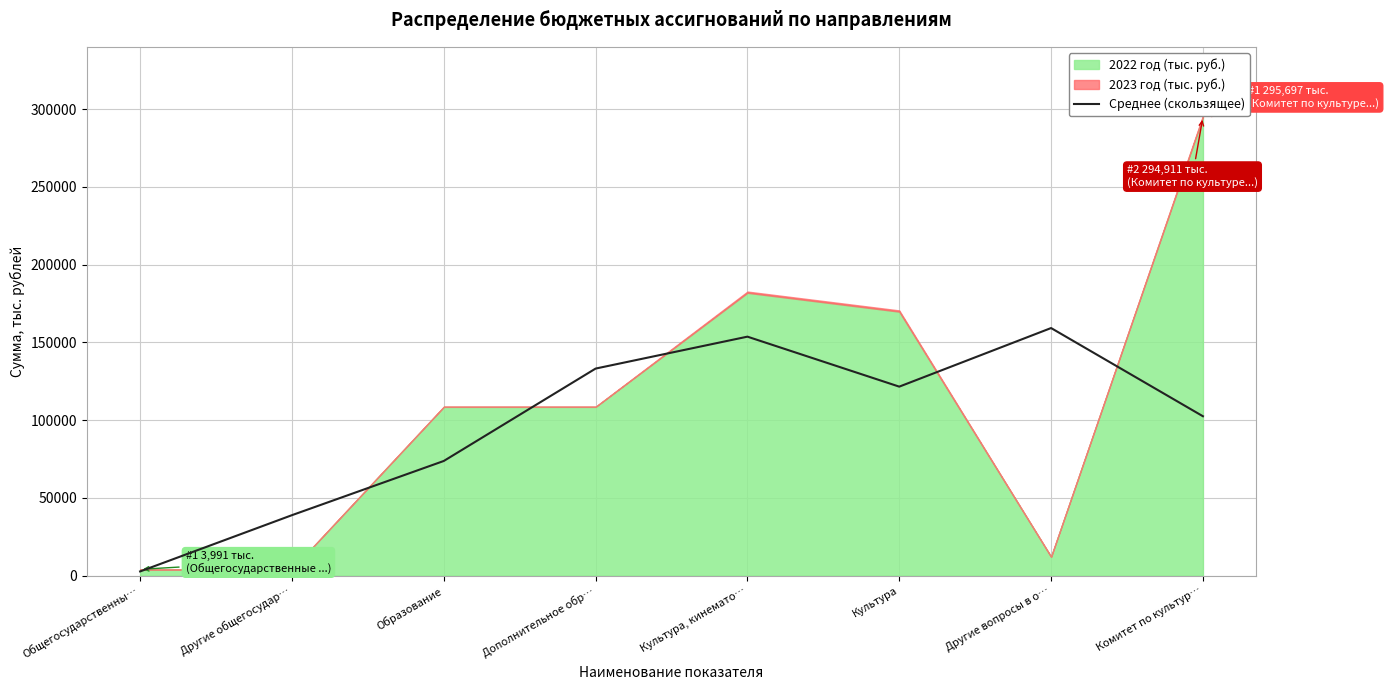

At which category does the chart reach its minimum across all series?

Общегосударственны…